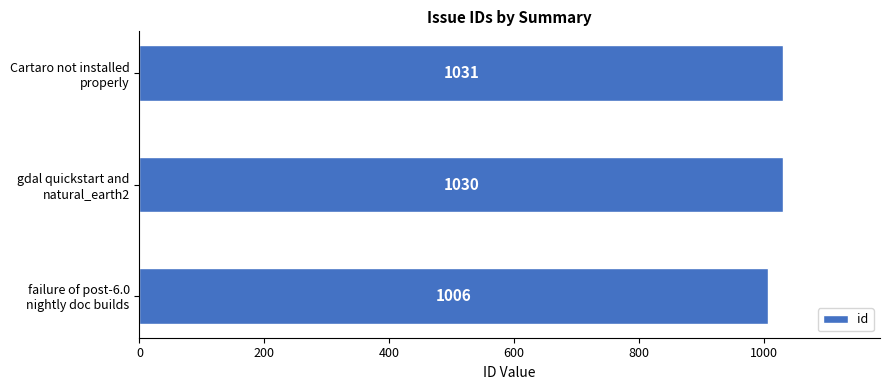

How many data points are less than 1030?

1